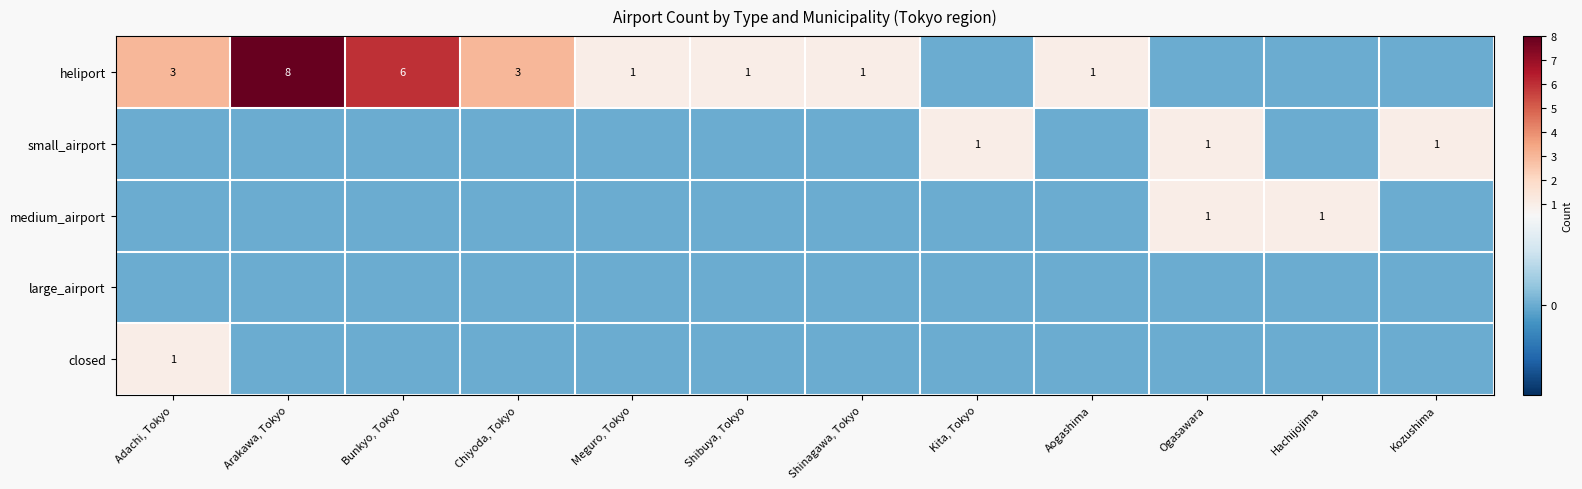

True or false: heliport has a value of 1 at Shinagawa, Tokyo.

True